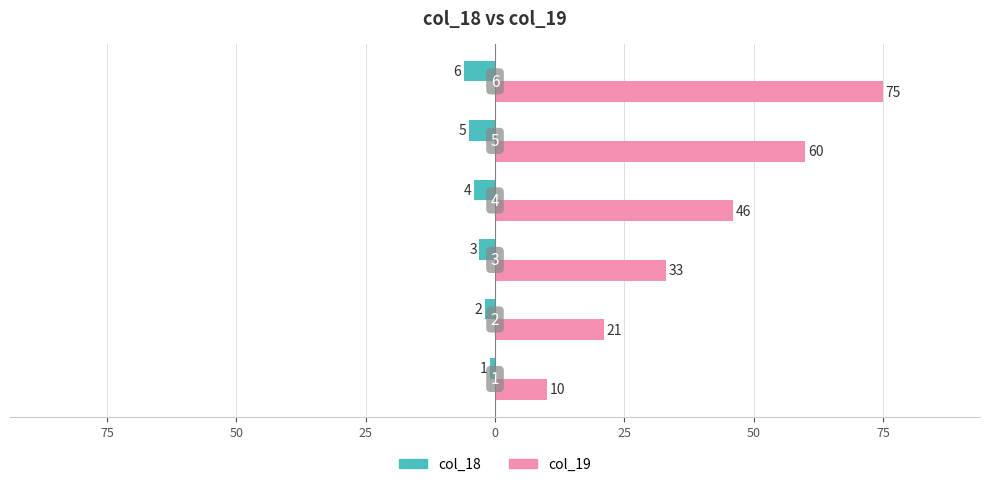

What are all the series names shown in the legend?

col_18, col_19